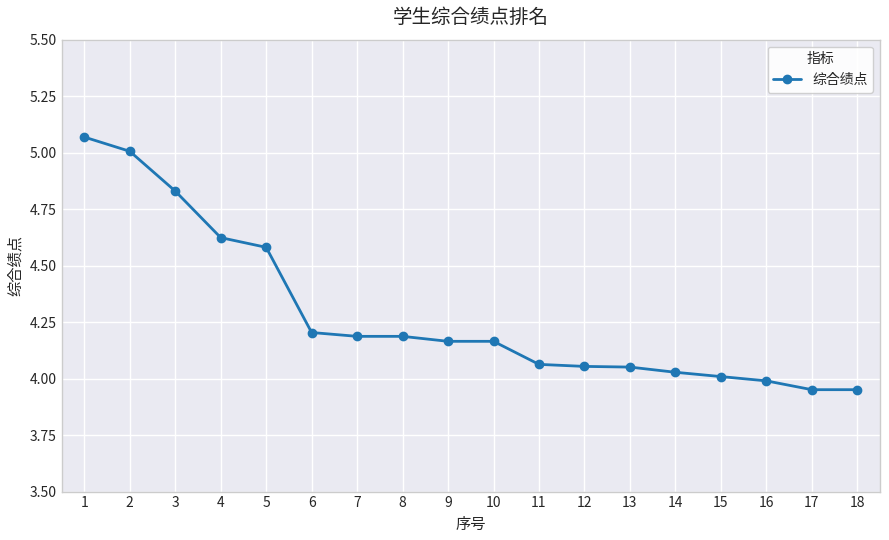

What is the change in value from 11 to 18?

-0.1